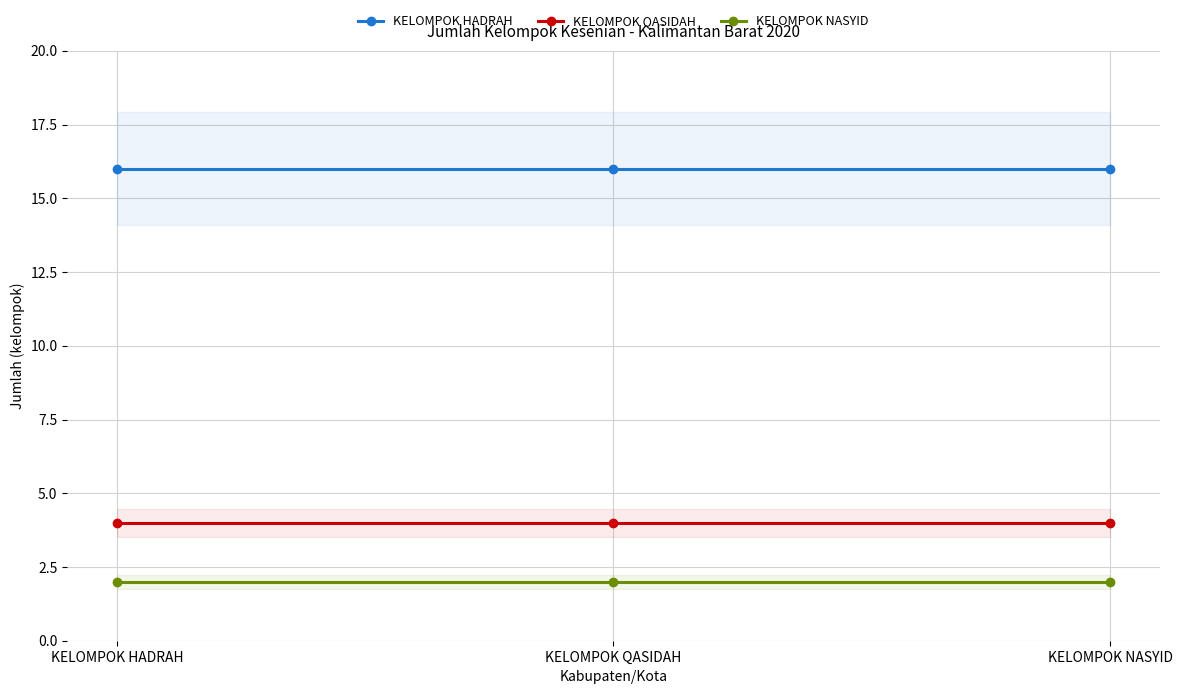

Which series changed the most between KELOMPOK QASIDAH and KELOMPOK NASYID?

KELOMPOK HADRAH